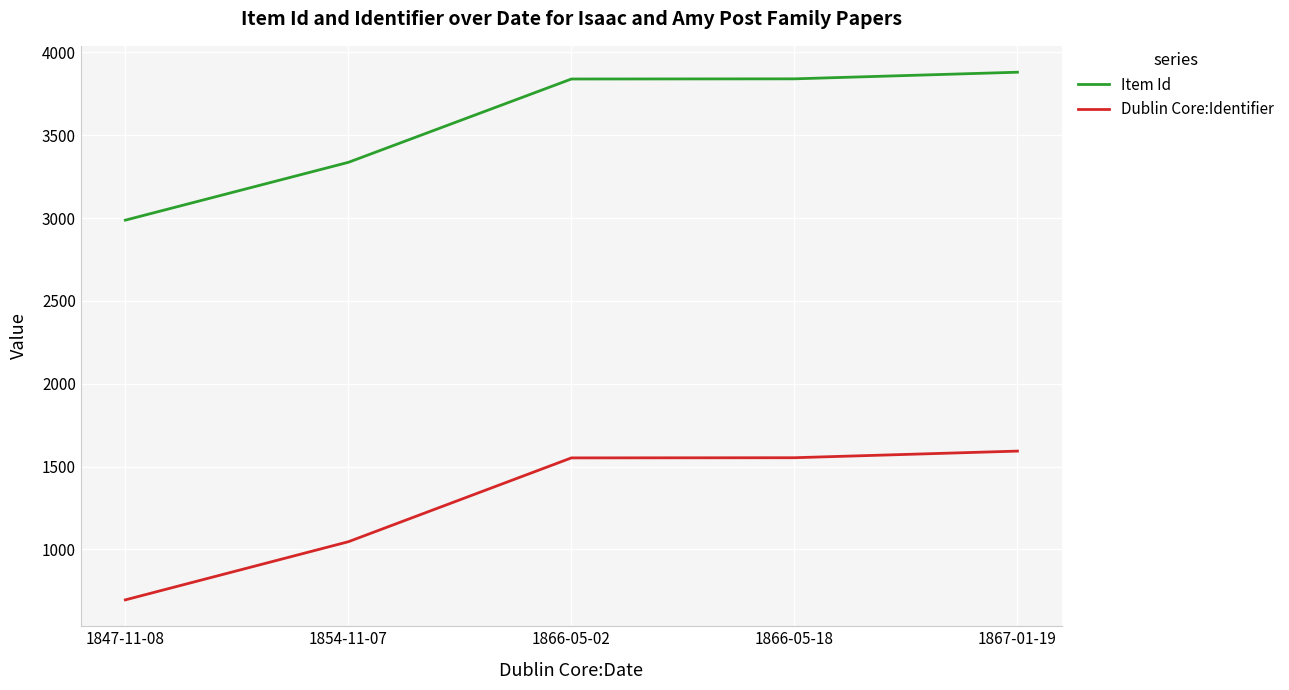

Which series changed the most between 1847-11-08 and 1867-01-19?

Dublin Core:Identifier